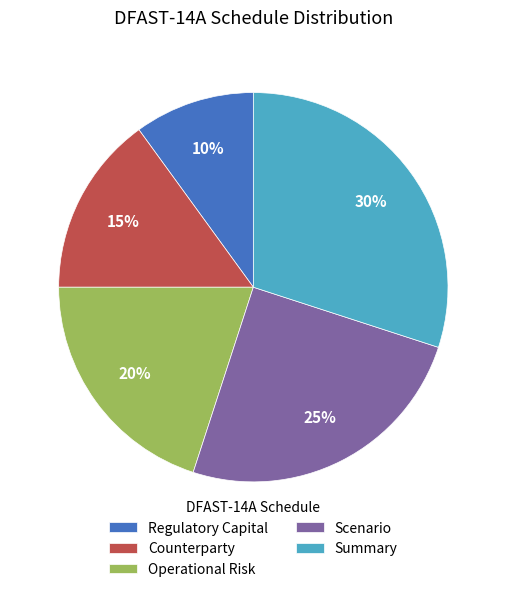

To the nearest percent, what is the combined percentage of Scenario and Operational Risk?

45%